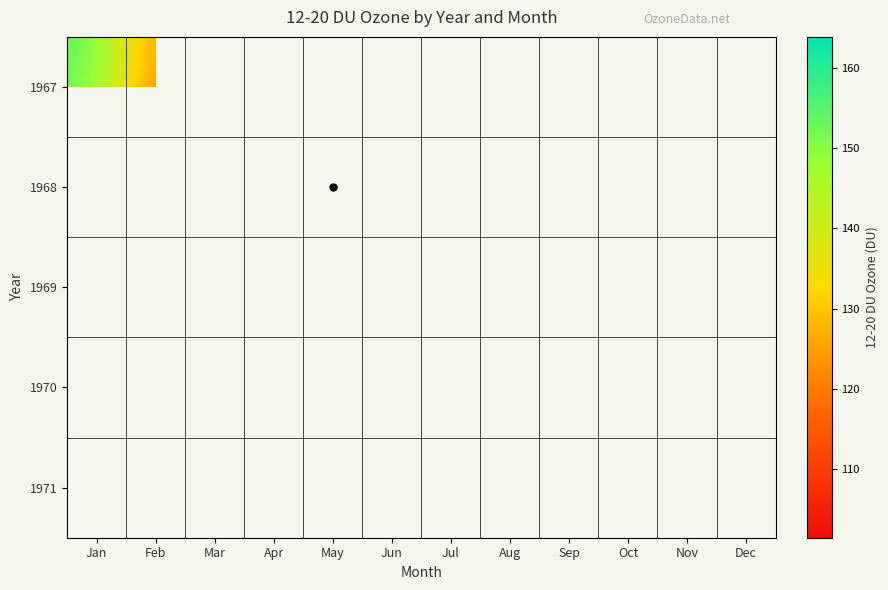

The 1970 series shows 131.0 at Mar. True or false?

True